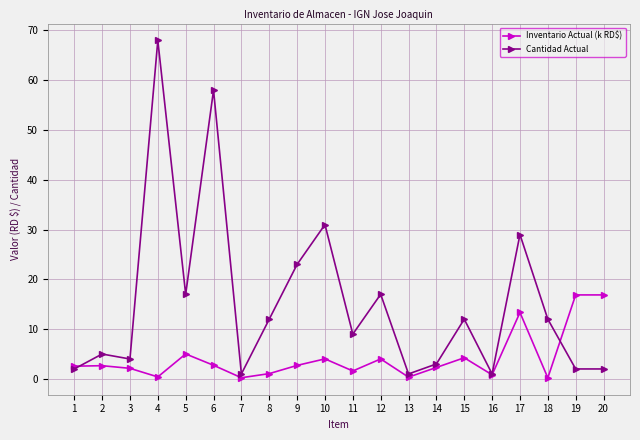

How many lines are shown in the chart?

2